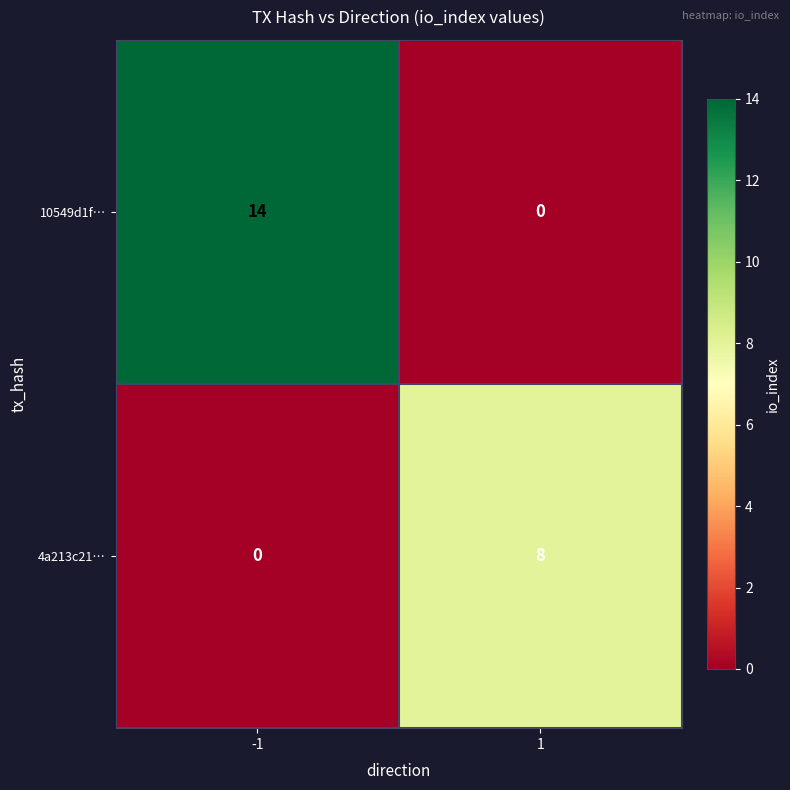

At which category is the sum across all series the highest?

-1